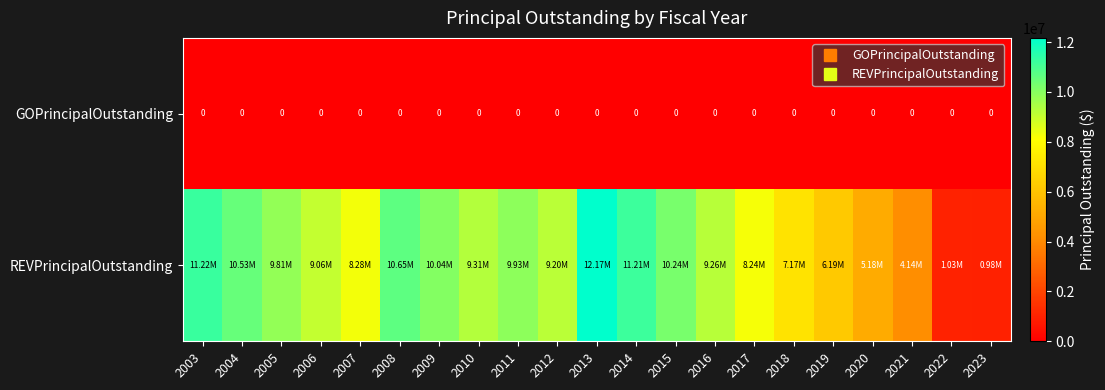

What is the difference between the highest and lowest values at 2010?

9310000